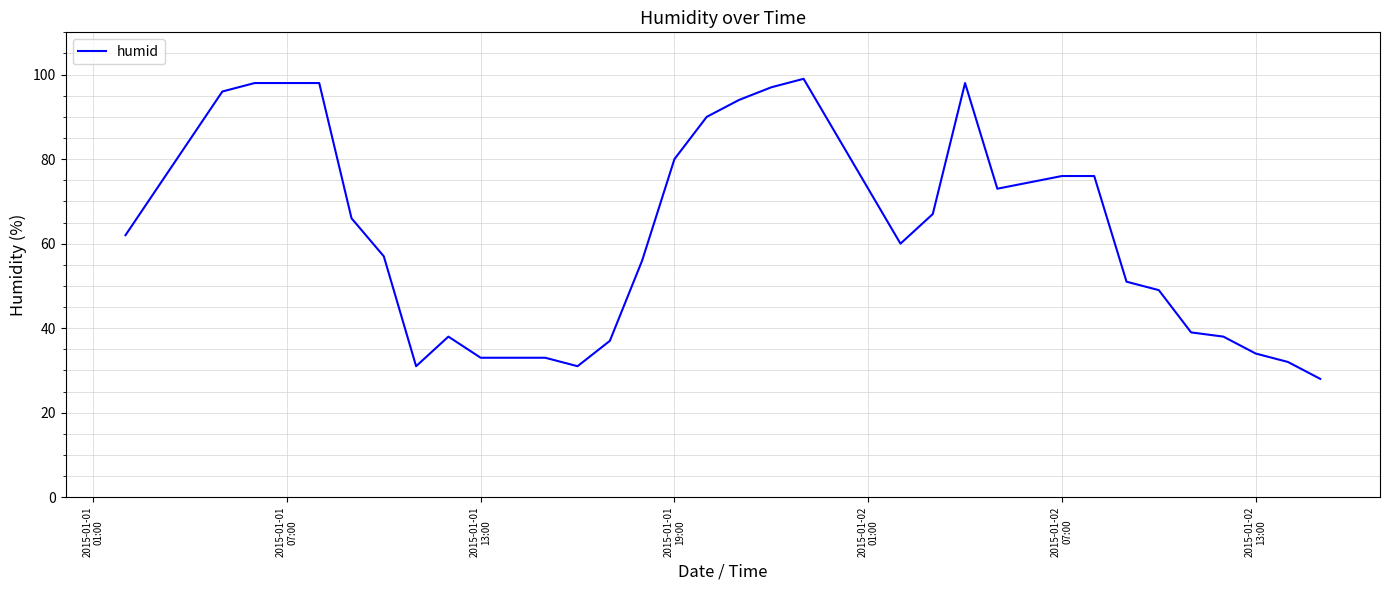

Reading left to right, list all the values displayed in this chart.

62	96	98	98	66	57	31	38	33	33	33	31	37	56	80	90	94	97	99	60	67	98	73	76	76	51	49	39	38	34	32	28